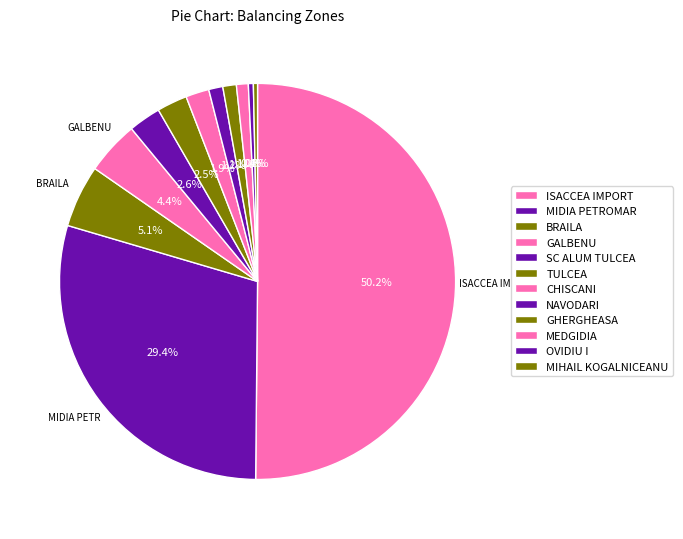

Count the number of slices in the pie.

12